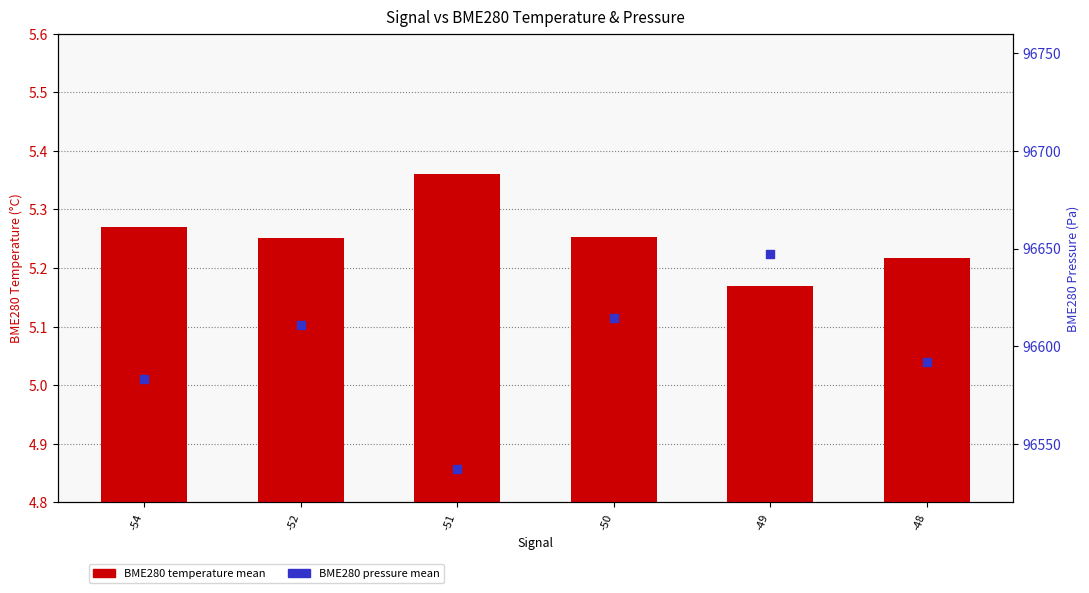

Which series contains the lowest Y value?

BME280 temperature mean